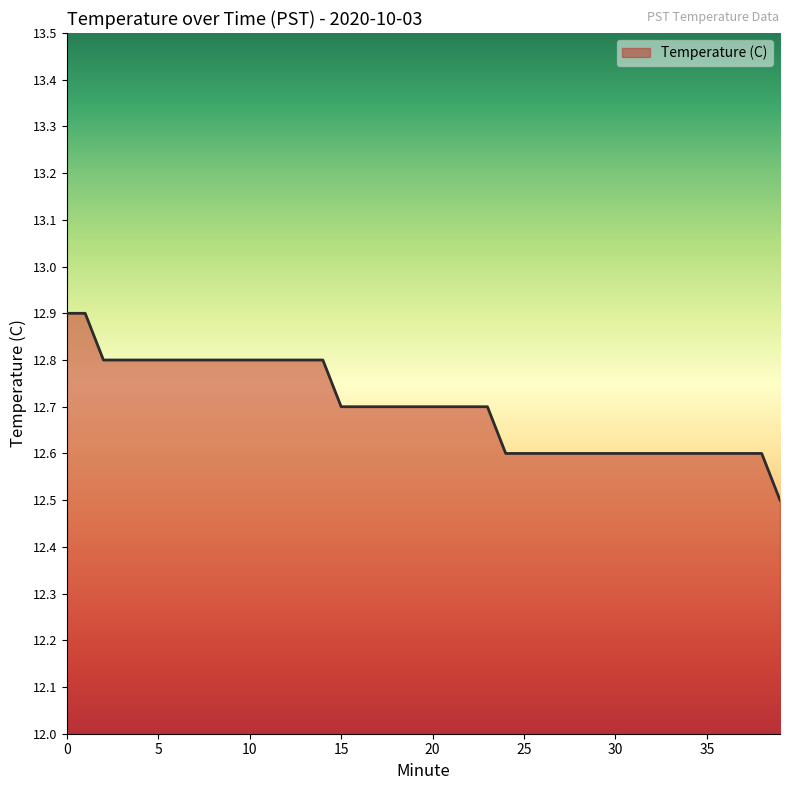

What is the maximum value shown in the chart?

12.9